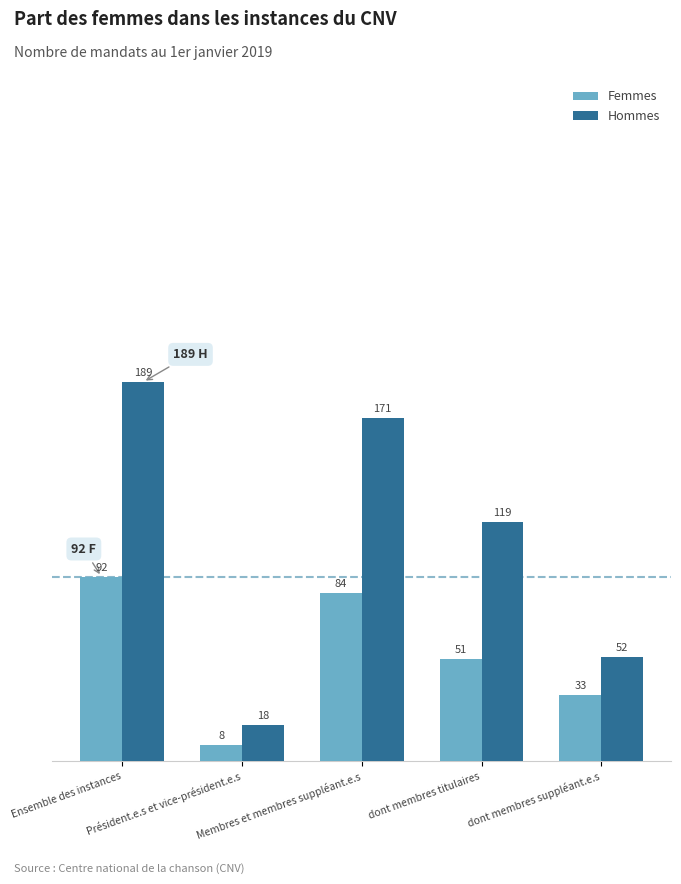

What is the difference between the Femmes values at Membres et membres suppléant.e.s and dont membres suppléant.e.s?

51